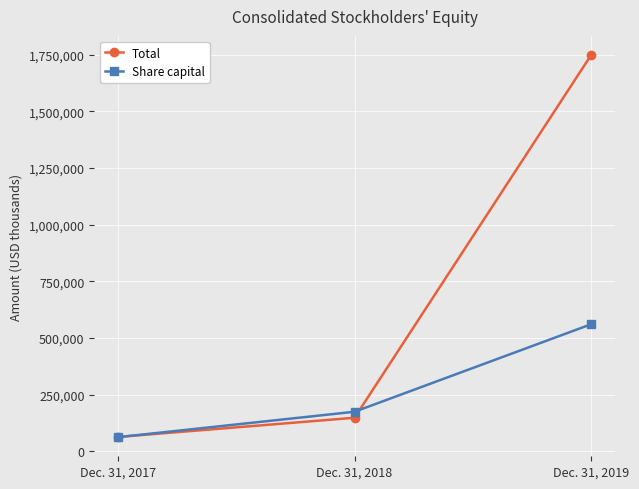

What is the total value across all series at Dec. 31, 2018?

323550